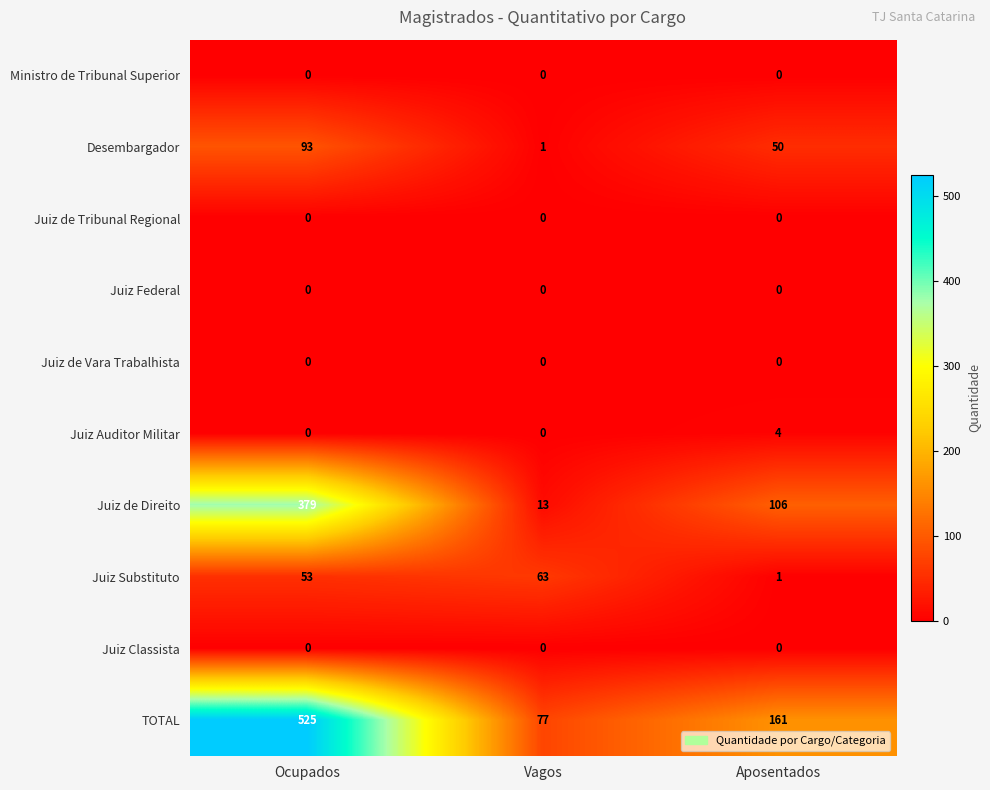

What is the average value of the Juiz Substituto series?

39